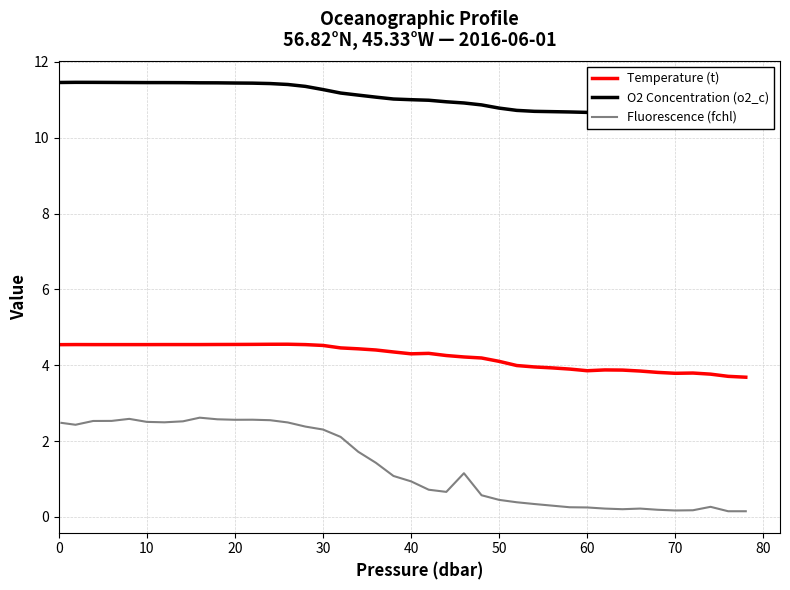

True or false: Fluorescence (fchl) and Temperature (t) cross at least once.

False